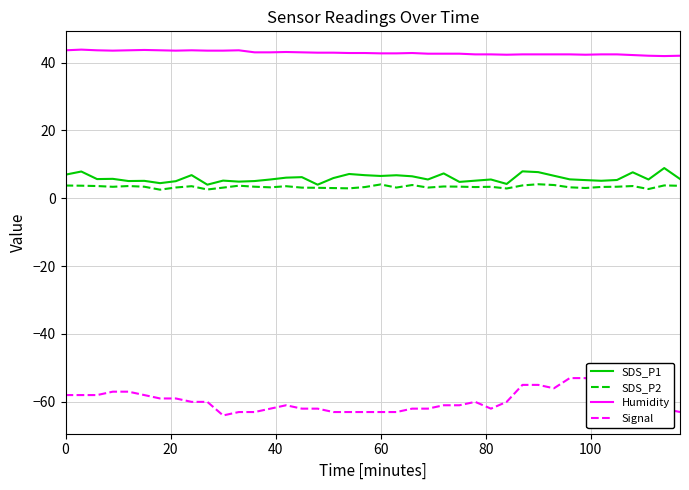

What is the smallest value displayed?

-64.0